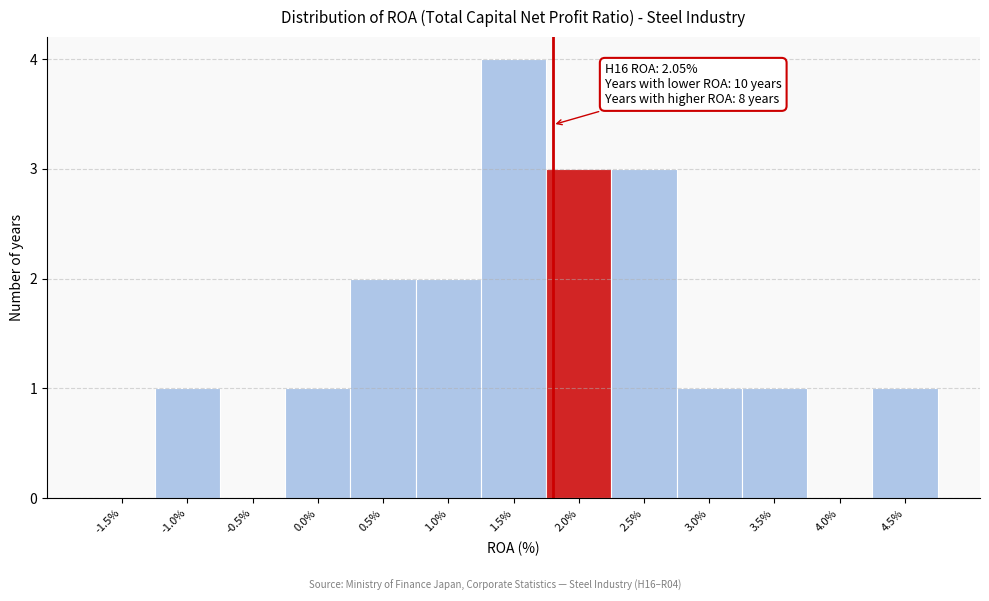

Reading left to right, list all the values displayed in this chart.

-1.5%=0	-1.0%=1	-0.5%=0	0.0%=1	0.5%=2	1.0%=2	1.5%=4	2.0%=3	2.5%=3	3.0%=1	3.5%=1	4.0%=0	4.5%=1